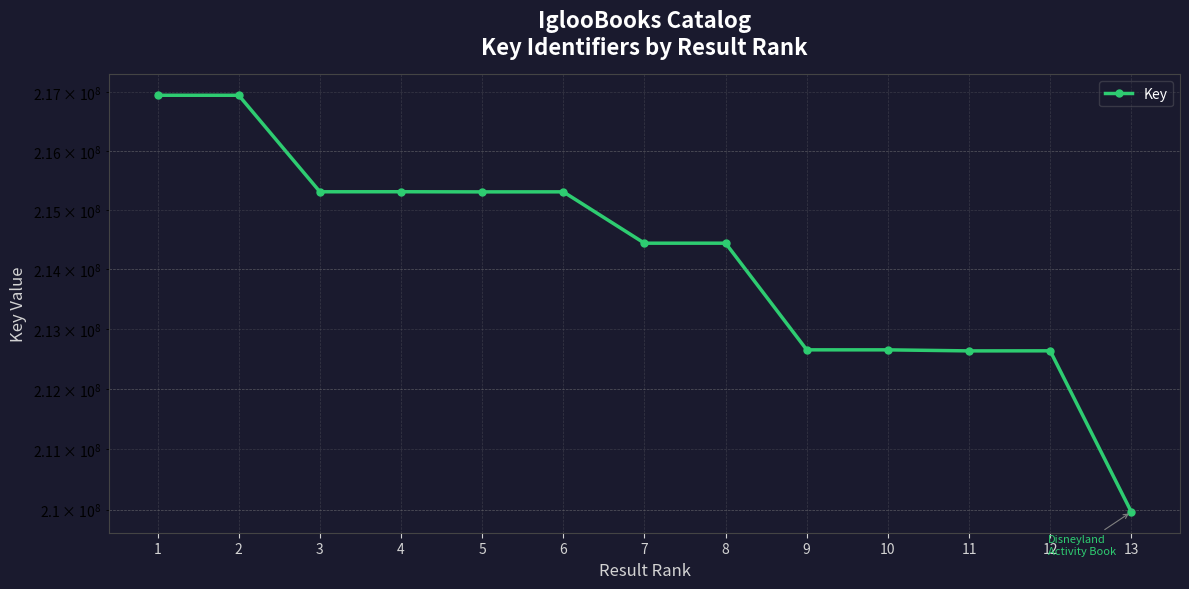

Rank the categories by value from lowest to highest.

13, 11, 12, 10, 9, 7, 8, 5, 6, 3, 4, 2, 1